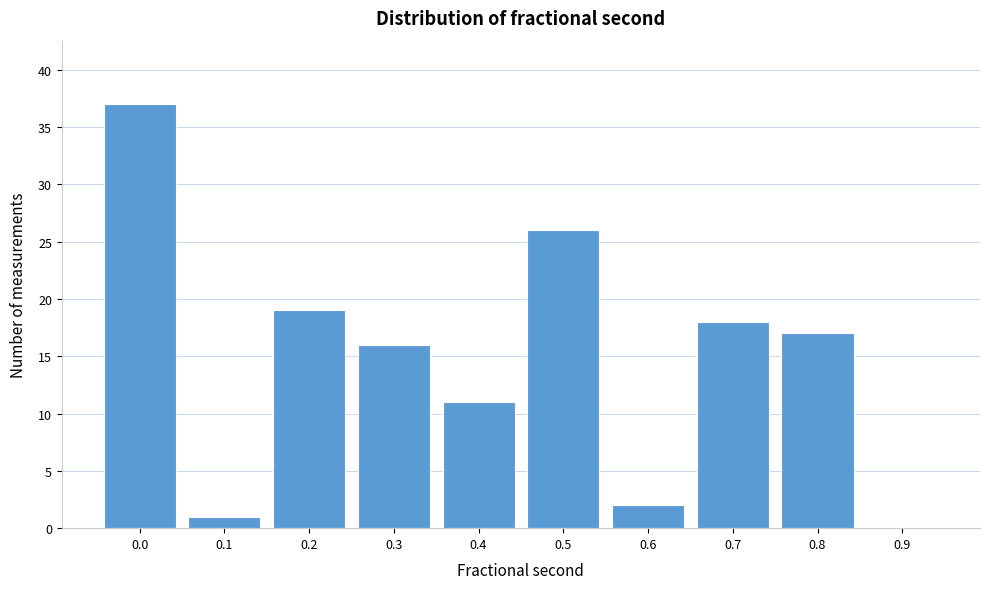

Reading left to right, transcribe all the data shown in this chart.

0.0=37	0.1=1	0.2=19	0.3=16	0.4=11	0.5=26	0.6=2	0.7=18	0.8=17	0.9=0